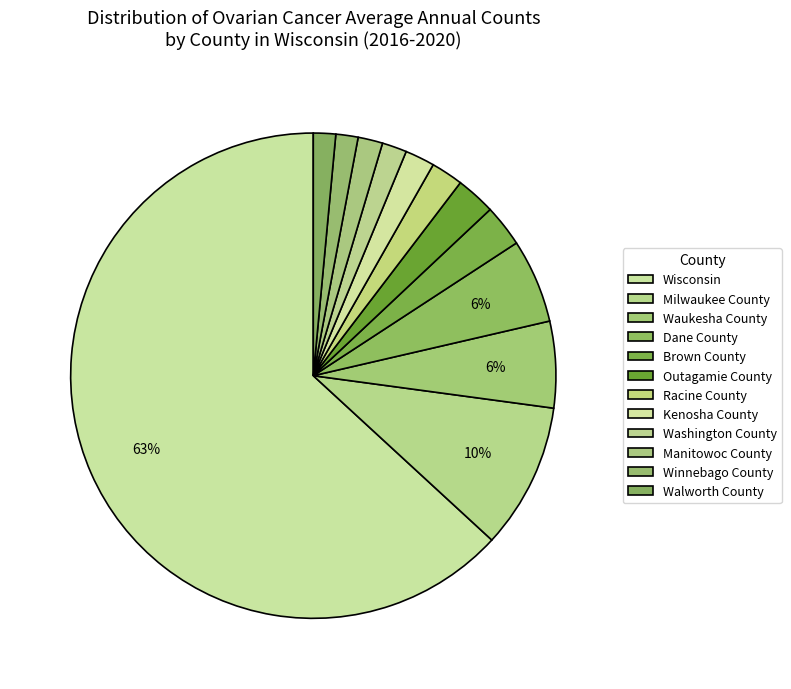

How many segments does this pie chart have?

12